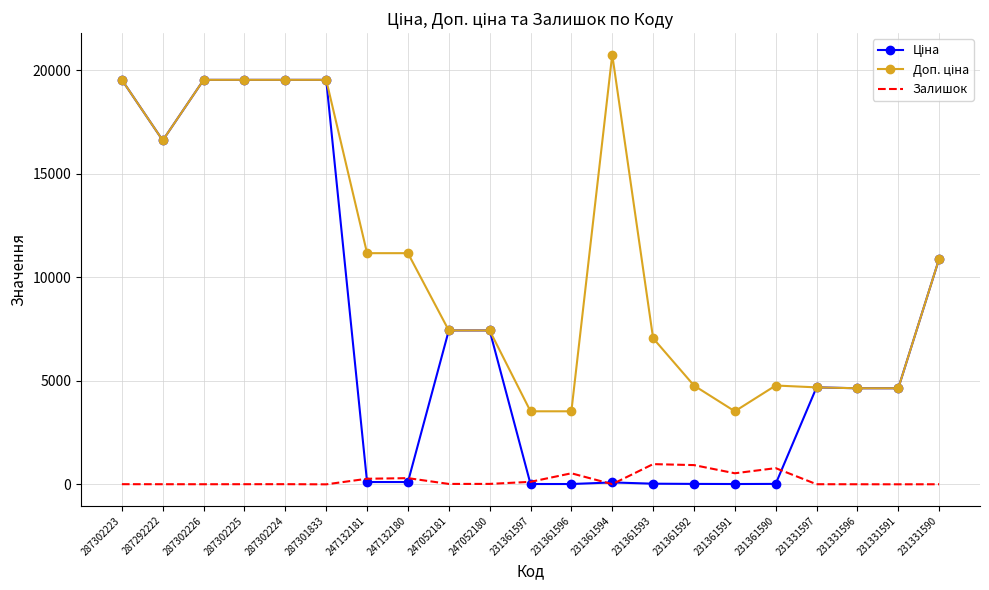

The Залишок series shows 21.0 at 247052180. True or false?

True